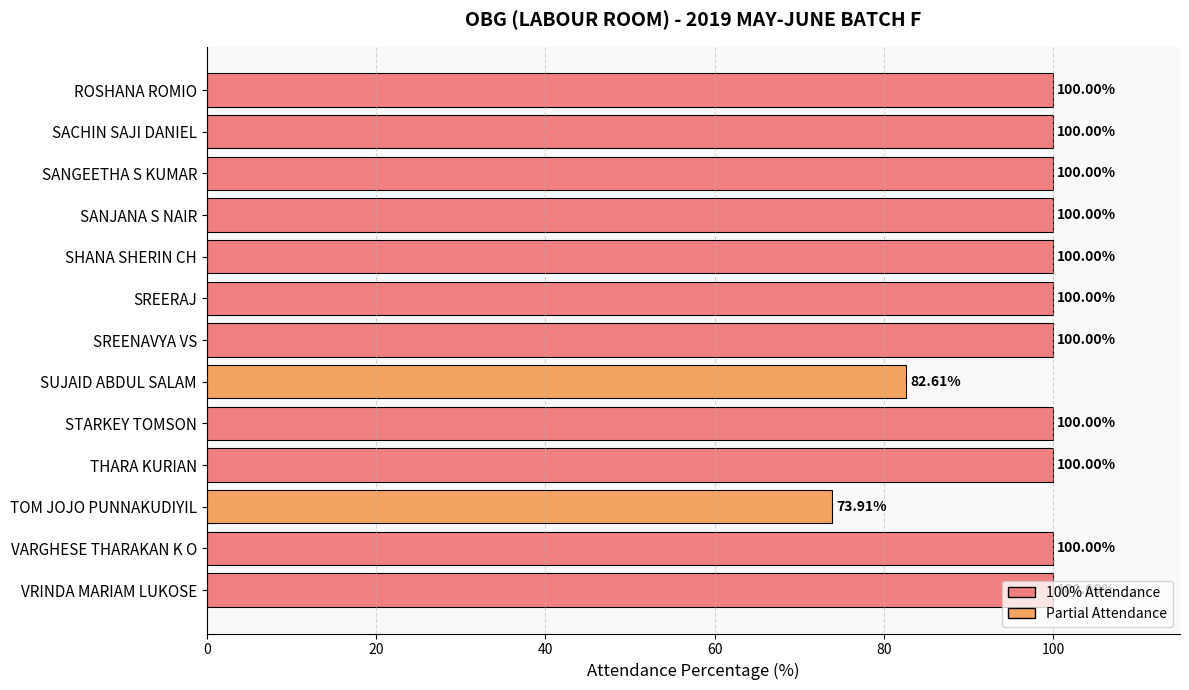

Which category has the lowest value across all series?

TOM JOJO PUNNAKUDIYIL